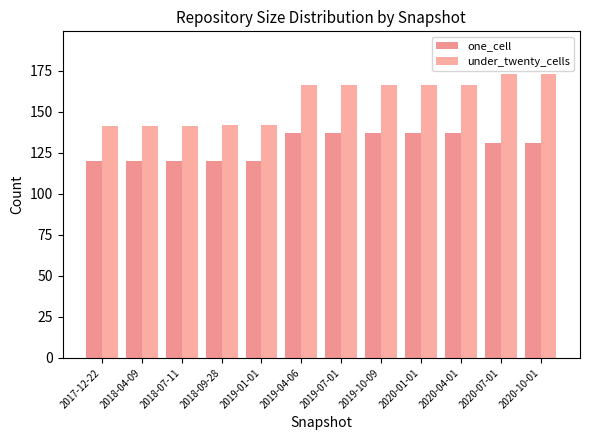

At which label is one_cell closest to 128?

2020-07-01